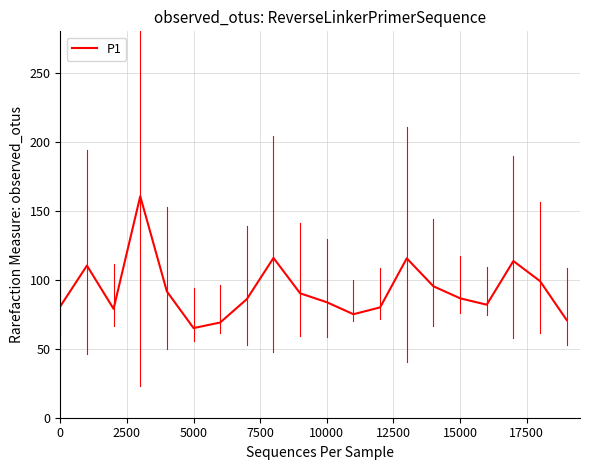

What is the smallest value displayed?

65.0